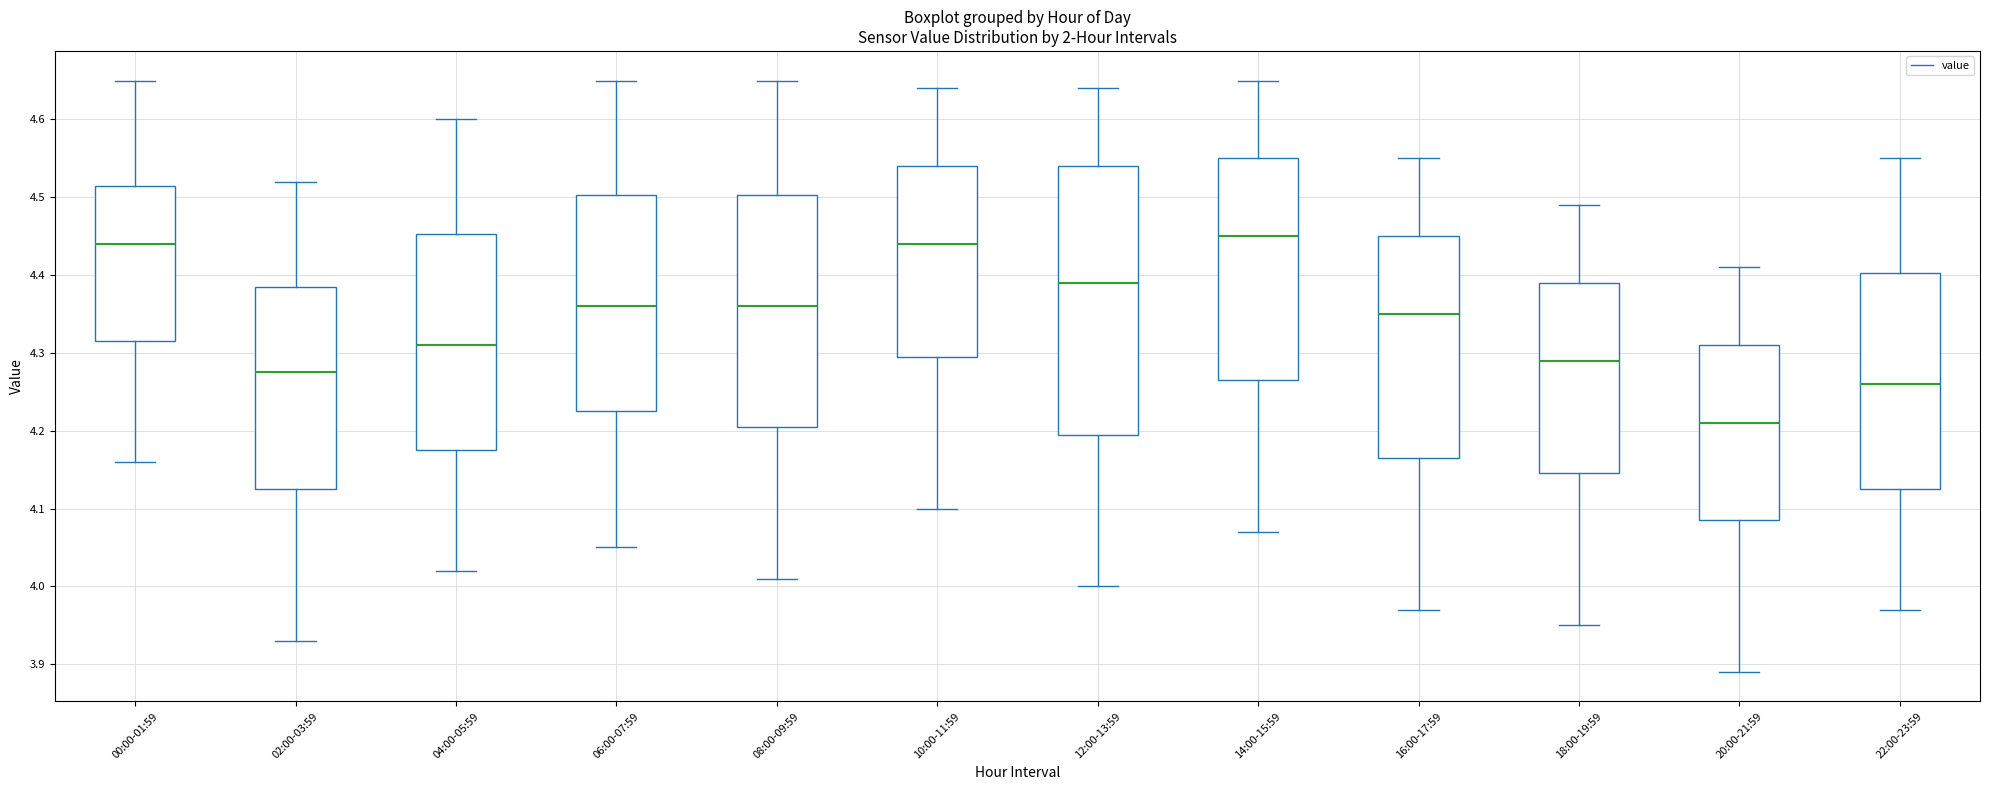

Where is the lower edge of the box for 04:00-05:59 on the y-axis? The values are not printed on the chart, so give them approximately, as read against the axis.

4.18